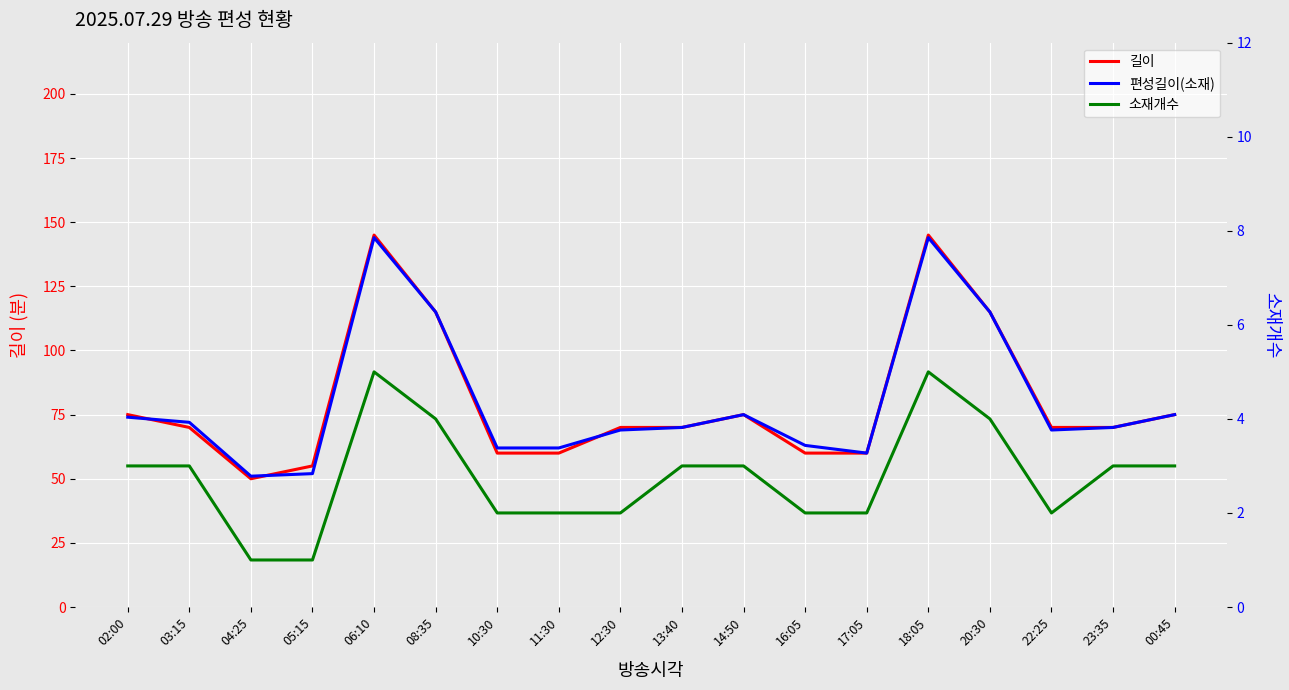

What is the difference between the maximum and minimum values in the 길이 series?

95